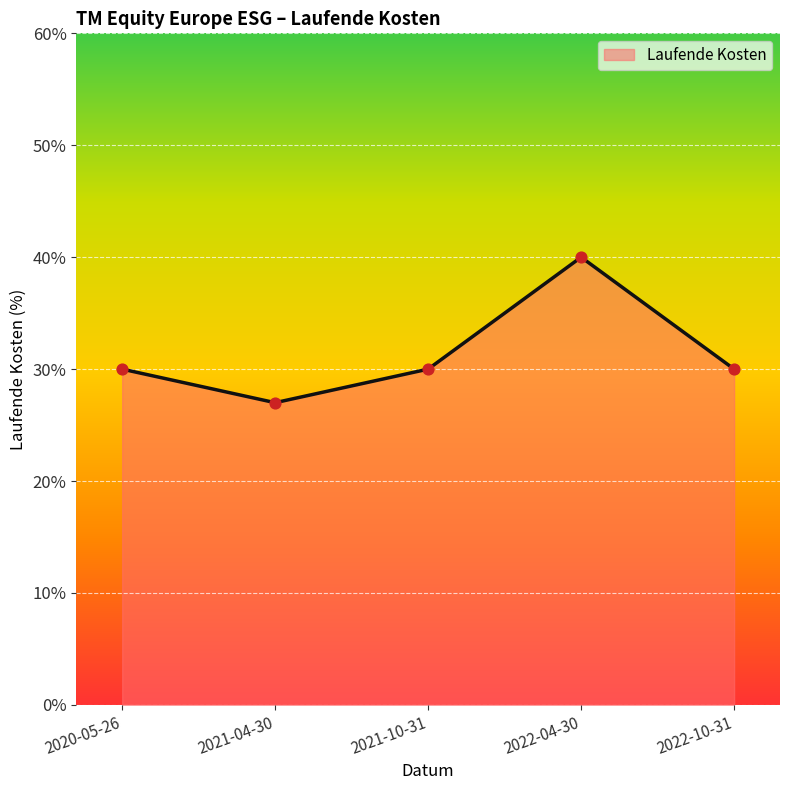

Which has a higher value, 2022-10-31 or 2020-05-26?

2022-10-31